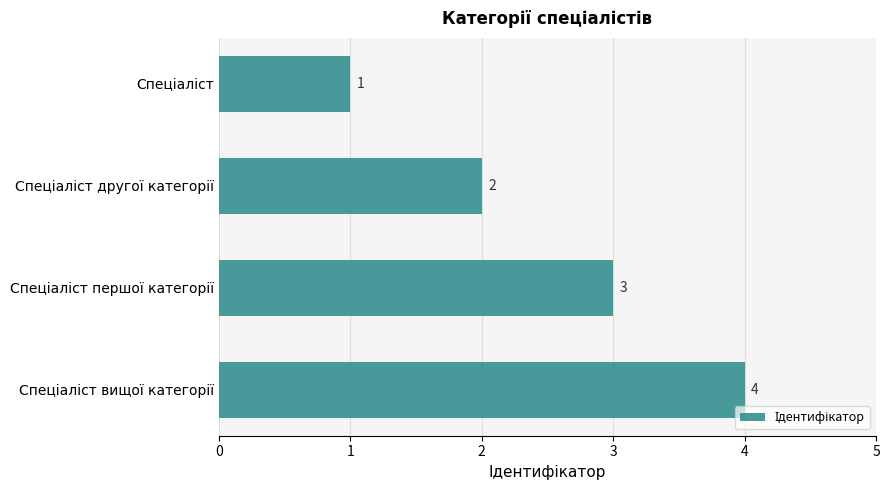

What is the value of the 1st bar from the top?

1